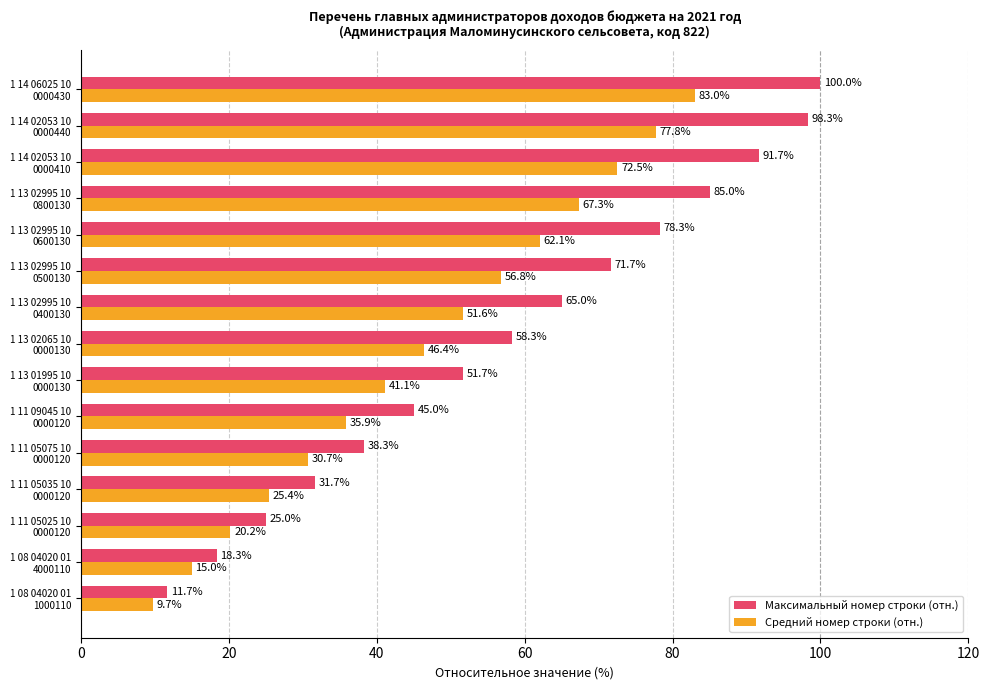

Rank the series by their average value, from highest to lowest.

Максимальный номер строки (отн.), Средний номер строки (отн.)